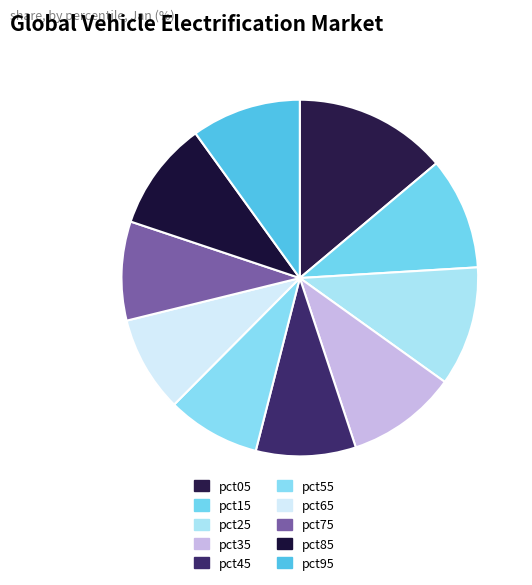

Count the number of slices in the pie.

10